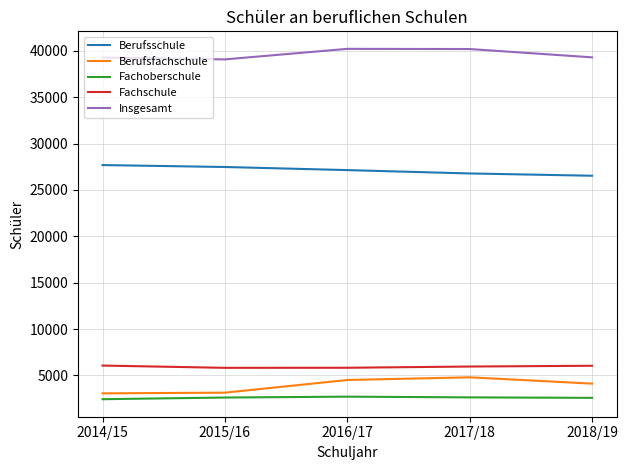

What is the sum of the Fachoberschule values at 2014/15 and 2015/16?

5068